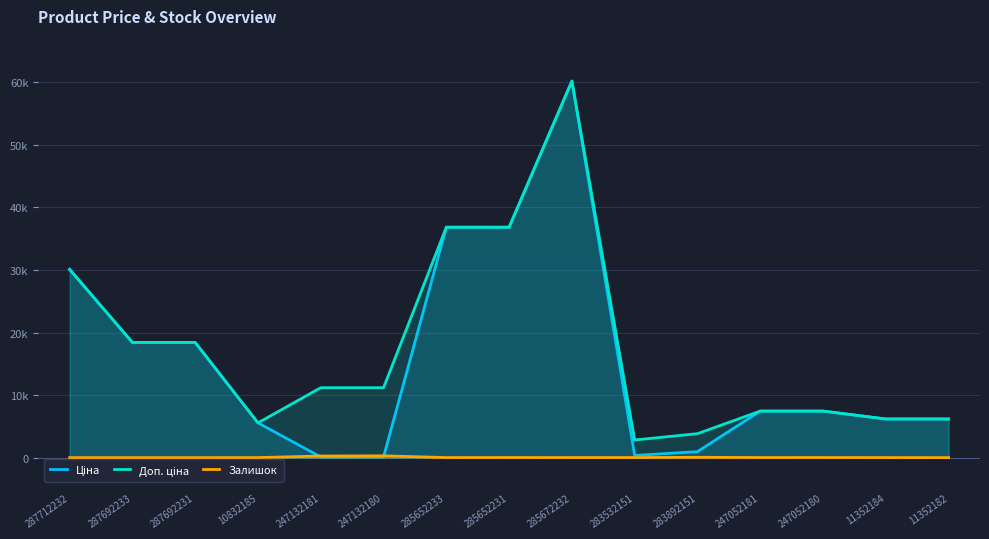

True or false: Доп. ціна and Залишок intersect in this chart.

False